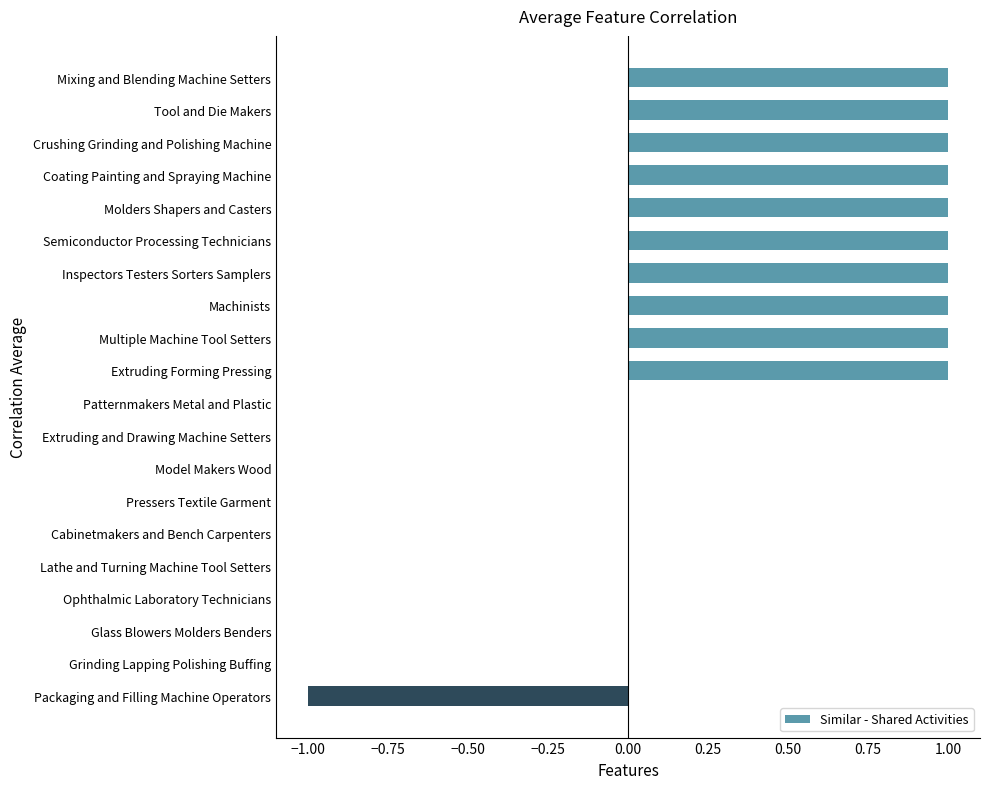

Which has a higher value, Pressers Textile Garment or Multiple Machine Tool Setters?

Multiple Machine Tool Setters